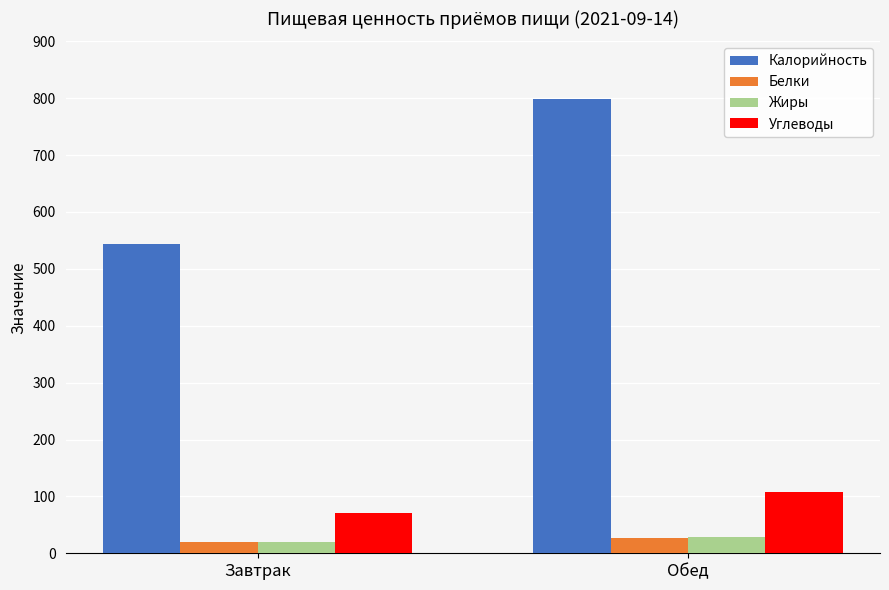

What is the spread (max minus min) of values at Завтрак?

523.7